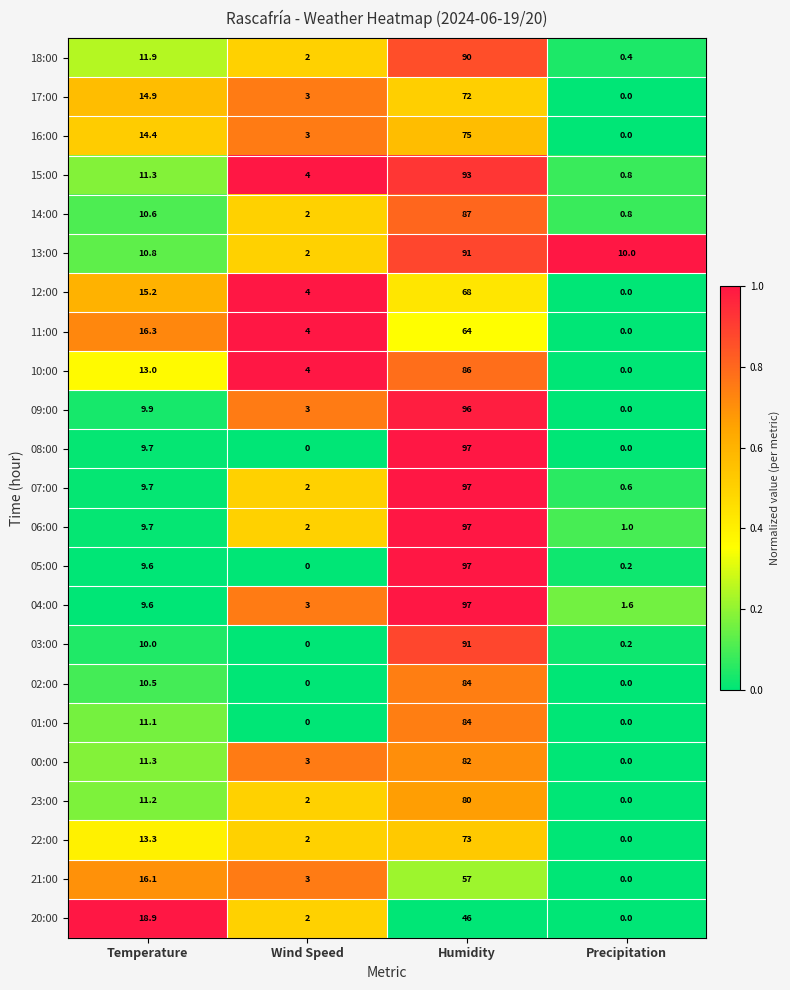

Which series changed the most between Temperature and Precipitation?

20:00